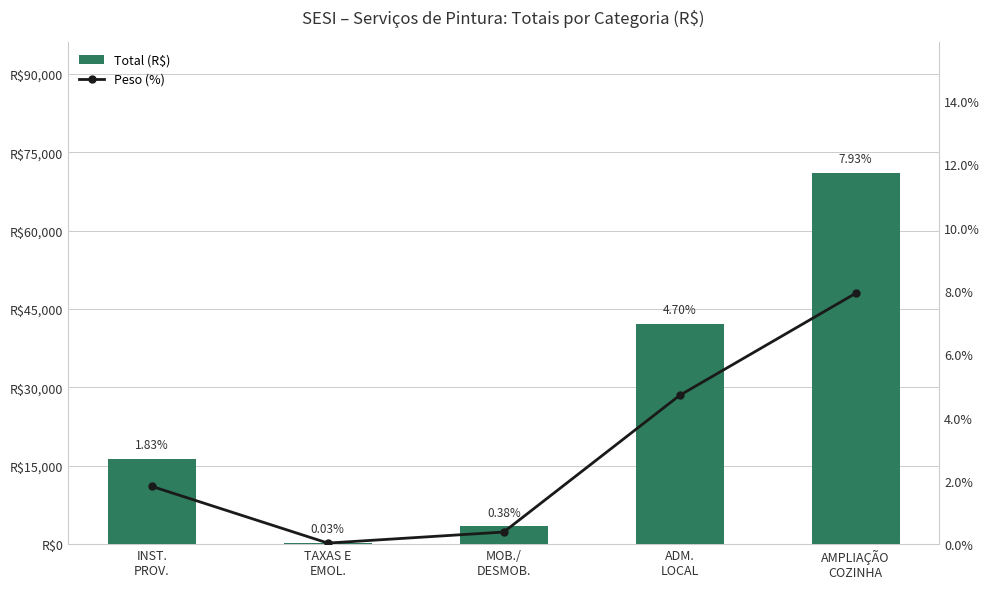

The value of Peso (%) at INST.
PROV. is 3.2. True or false?

False